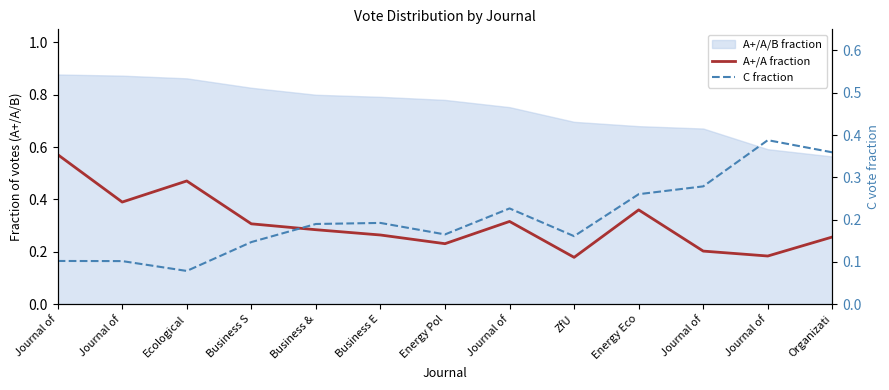

Reading right to left, transcribe all the data shown in this chart.

A+/A fraction: Organizati=0.3	Journal of=0.2	Journal of=0.2	Energy Eco=0.4	ZfU=0.2	Journal of=0.3	Energy Pol=0.2	Business E=0.3	Business &=0.3	Business S=0.3	Ecological=0.5	Journal of=0.4	Journal of=0.6
C fraction: Organizati=0.4	Journal of=0.4	Journal of=0.3	Energy Eco=0.3	ZfU=0.2	Journal of=0.2	Energy Pol=0.2	Business E=0.2	Business &=0.2	Business S=0.1	Ecological=0.1	Journal of=0.1	Journal of=0.1